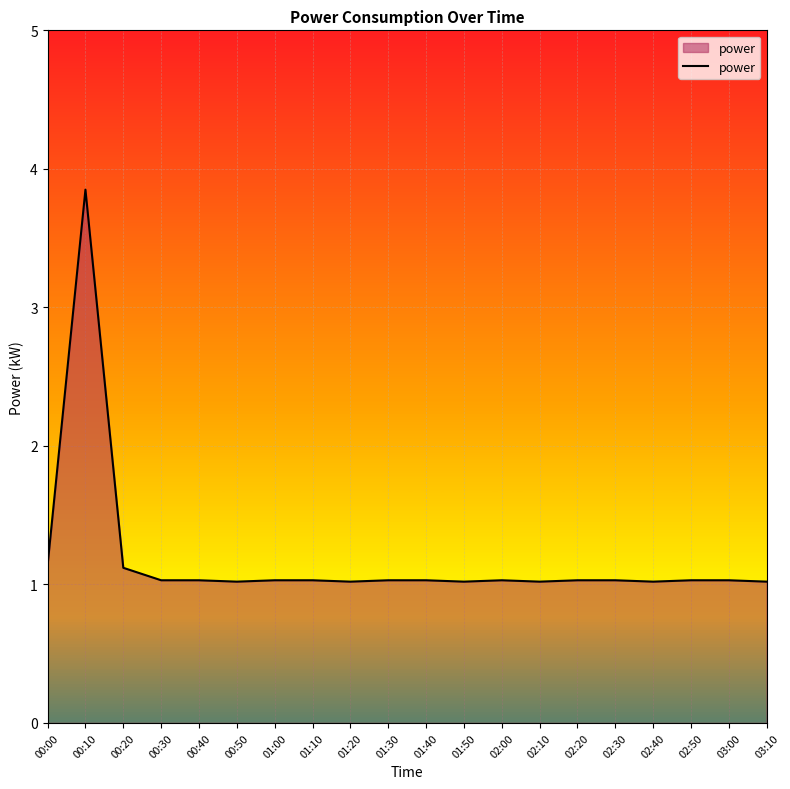

What is the minimum value shown in the chart?

1.0